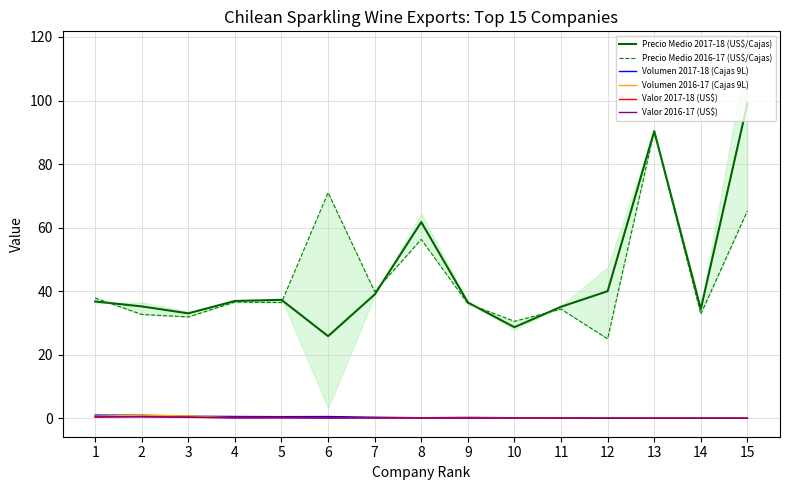

Is the value of Volumen 2016-17 (Cajas 9L) at 12 greater than the value of Valor 2017-18 (US$) at 5?

No